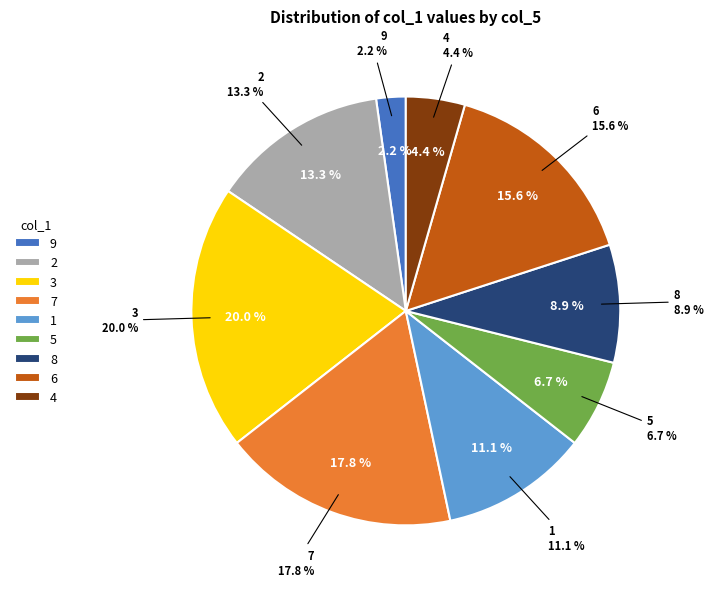

To the nearest percent, what is the difference between the 6 and 2 slice percentages?

2%